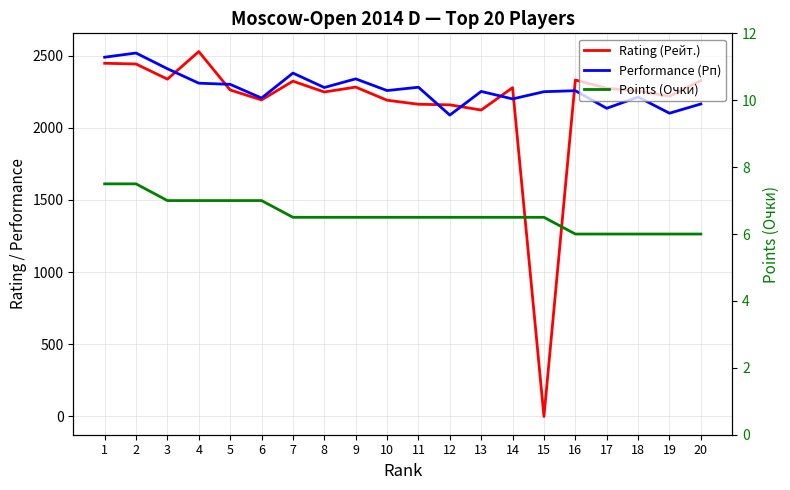

What is the difference between the highest and lowest values at 1?

2481.5